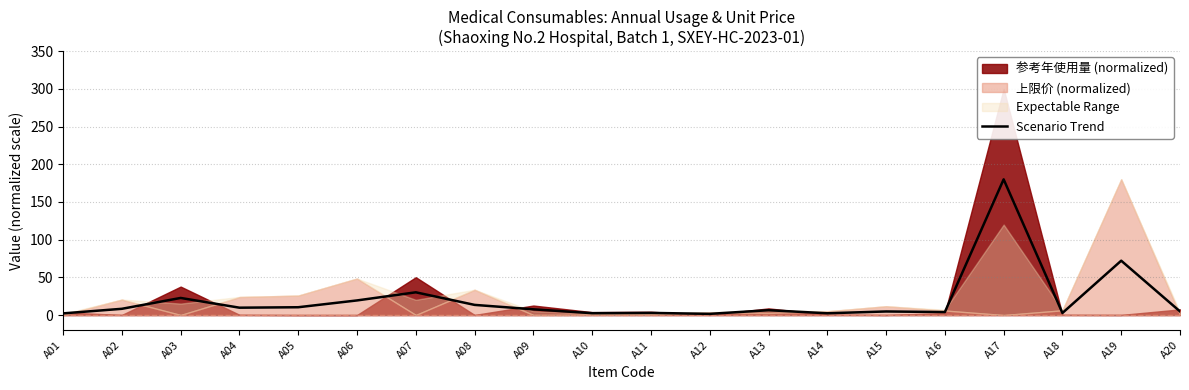

Count the number of categories in the chart.

20